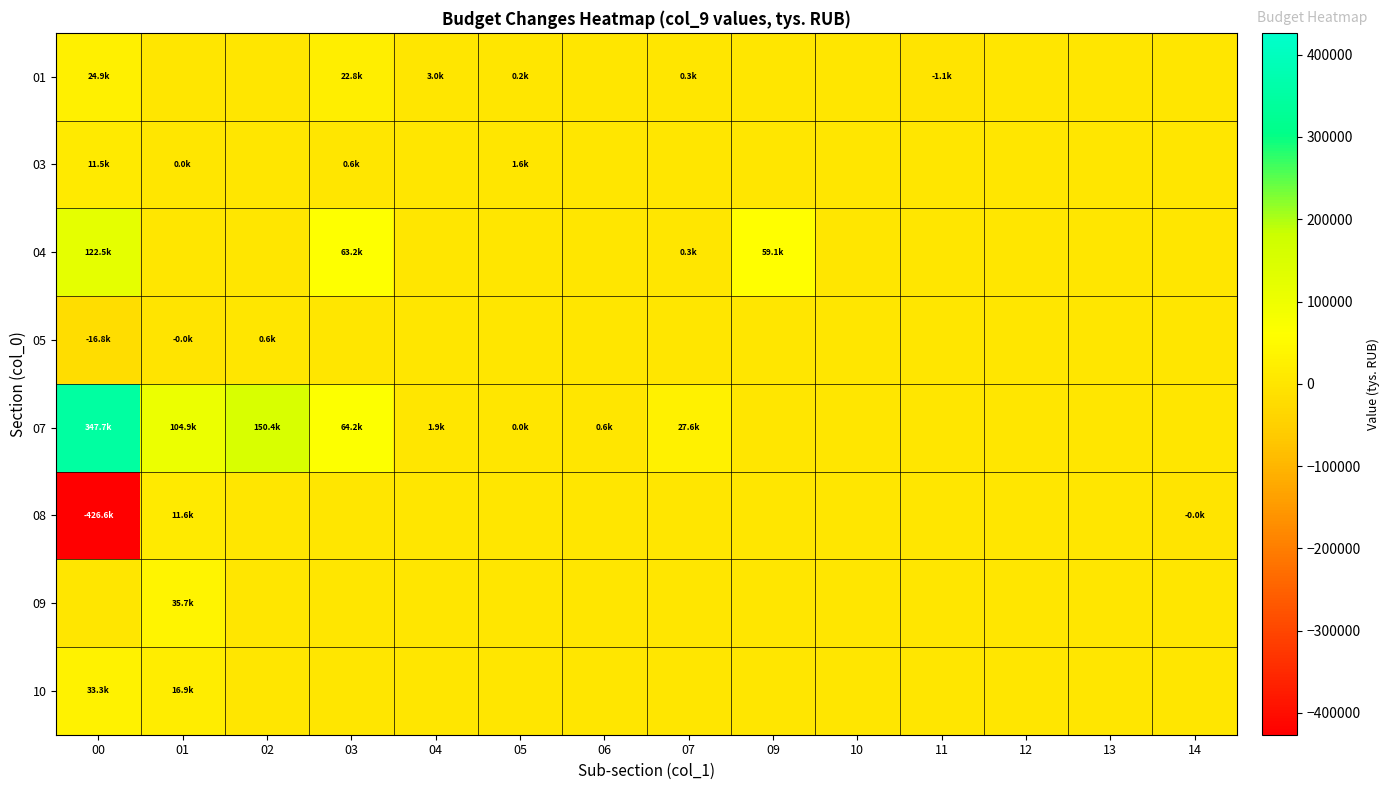

Reading right to left, list all the values displayed in this chart.

01: 14=0.0	13=0.0	12=0.0	11=-1075.8	10=0.0	09=0.0	07=275.2	06=0.0	05=153.4	04=3014.7	03=22829.4	02=0.0	01=0.0	00=24921.6
03: 14=0.0	13=0.0	12=0.0	11=0.0	10=0.0	09=0.0	07=0.0	06=0.0	05=1605.5	04=0.0	03=589.0	02=0.0	01=10.4	00=11478.2
04: 14=0.0	13=0.0	12=0.0	11=0.0	10=0.0	09=59101.3	07=275.2	06=0.0	05=0.0	04=0.0	03=63159.9	02=0.0	01=0.0	00=122536.4
05: 14=0.0	13=0.0	12=0.0	11=0.0	10=0.0	09=0.0	07=0.0	06=0.0	05=0.0	04=0.0	03=0.0	02=585.0	01=-9.8	00=-16815.5
07: 14=0.0	13=0.0	12=0.0	11=0.0	10=0.0	09=0.0	07=27608.9	06=596.0	05=21.2	04=1865.3	03=64159.2	02=150390.1	01=104884.5	00=347660.0
08: 14=-26.4	13=0.0	12=0.0	11=0.0	10=0.0	09=0.0	07=0.0	06=0.0	05=0.0	04=0.0	03=0.0	02=0.0	01=11593.5	00=-426557.8
09: 14=0.0	13=0.0	12=0.0	11=0.0	10=0.0	09=0.0	07=0.0	06=0.0	05=0.0	04=0.0	03=0.0	02=0.0	01=35672.6	00=0.0
10: 14=0.0	13=0.0	12=0.0	11=0.0	10=0.0	09=0.0	07=0.0	06=0.0	05=0.0	04=0.0	03=0.0	02=0.0	01=16920.0	00=33311.7